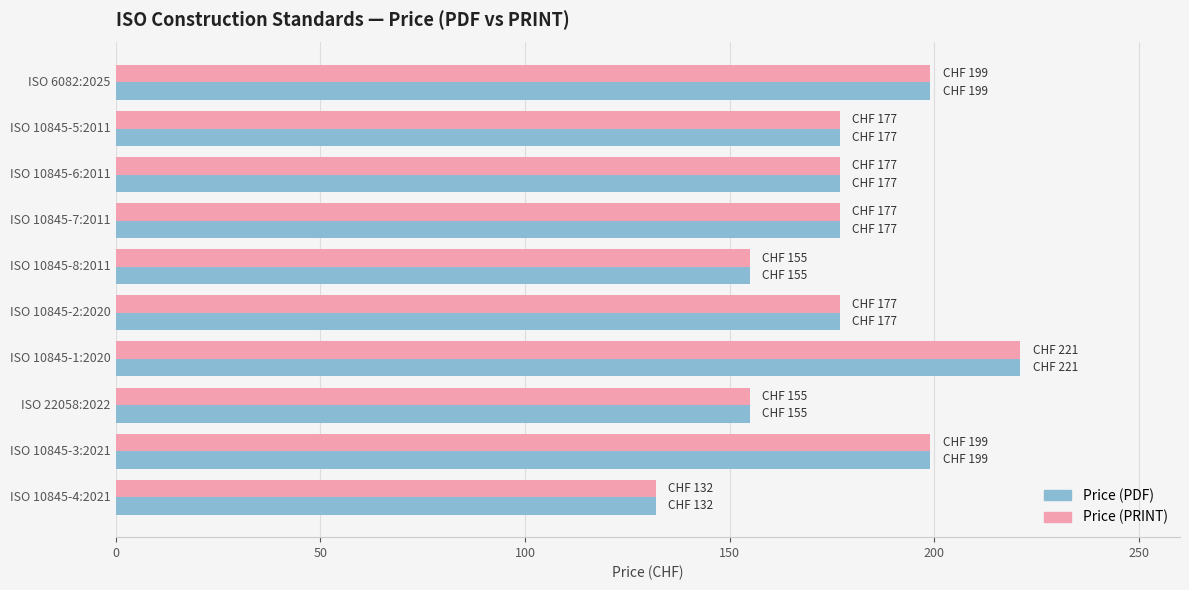

What is the minimum value shown in the chart?

132